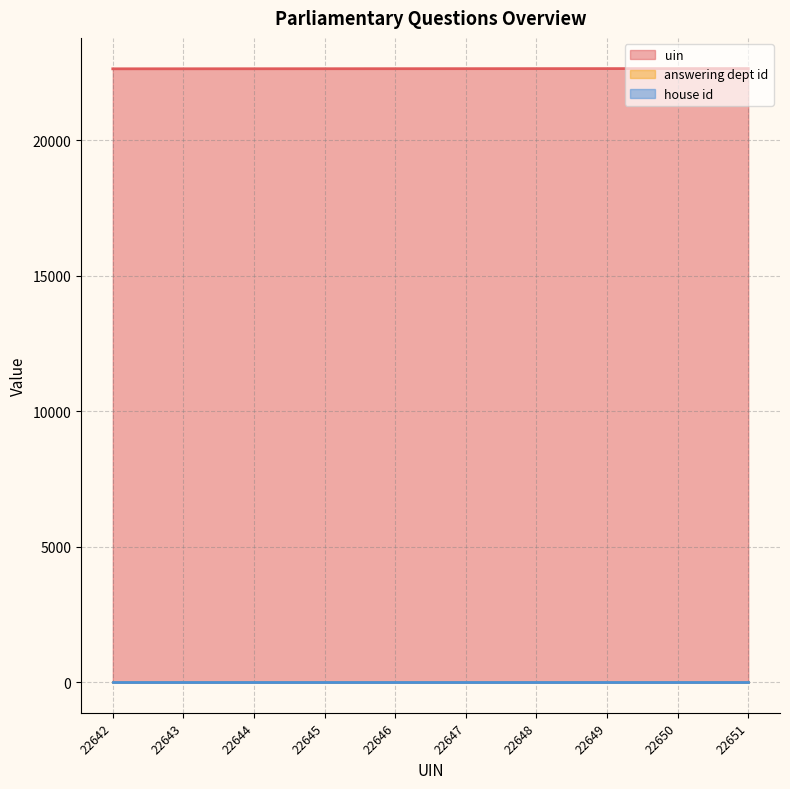

Rank the series at 22646 from highest to lowest value.

uin, answering dept id, house id